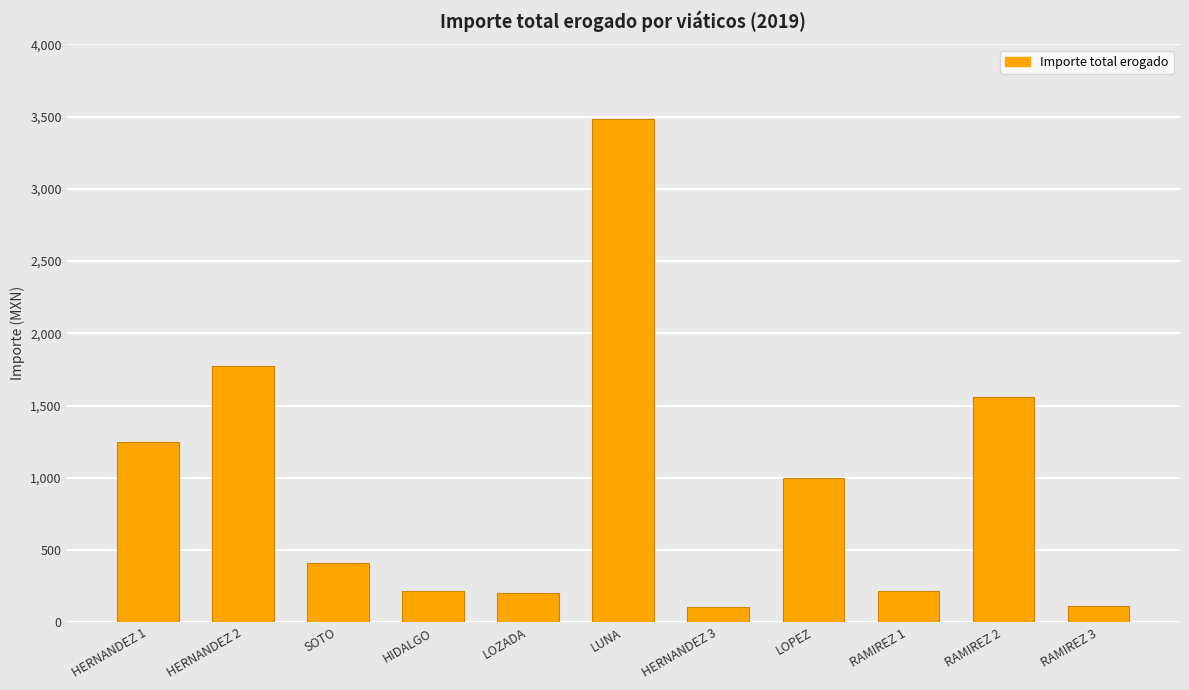

How many bars are there in total?

11